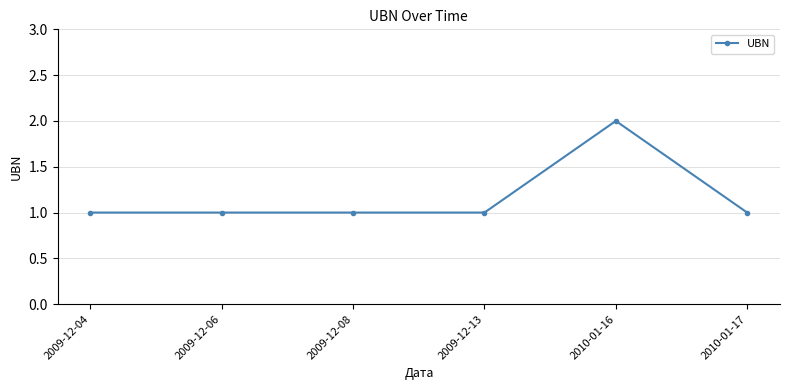

Reading right to left, transcribe all the data shown in this chart.

2010-01-17=1	2010-01-16=2	2009-12-13=1	2009-12-08=1	2009-12-06=1	2009-12-04=1